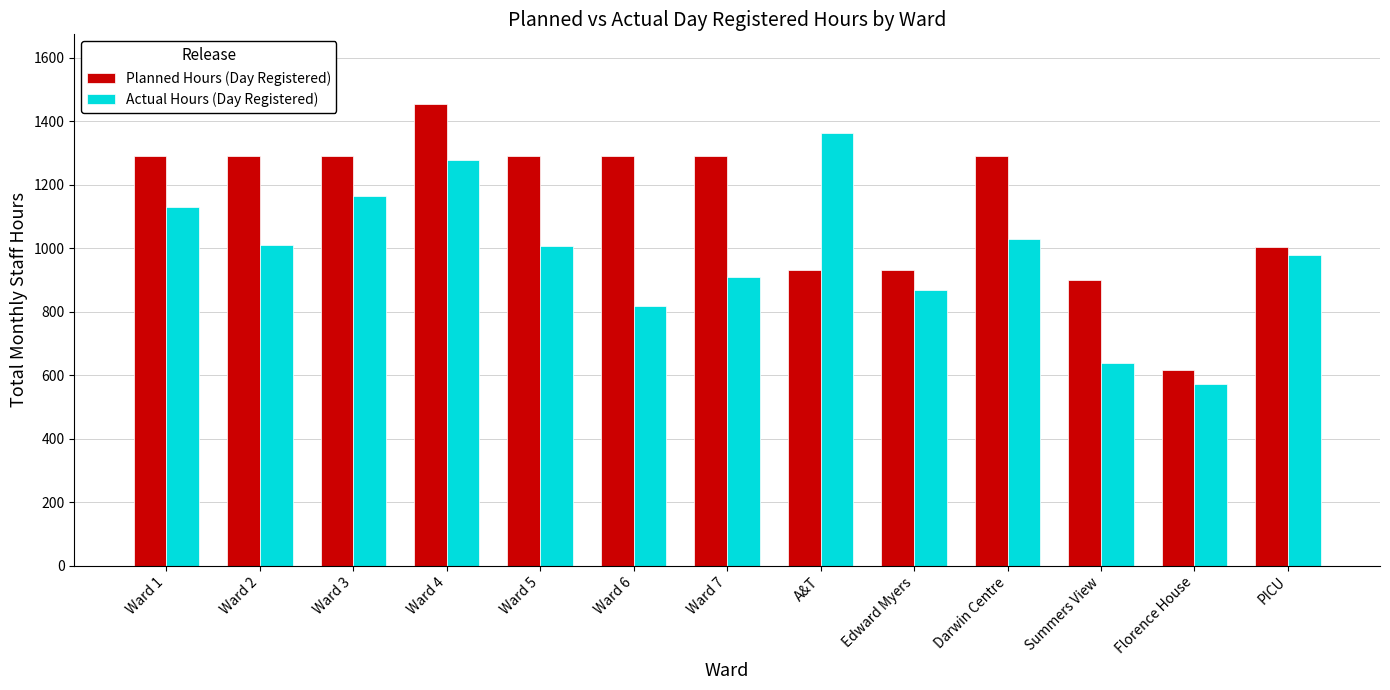

Rank the series at Summers View from lowest to highest value.

Actual Hours (Day Registered), Planned Hours (Day Registered)